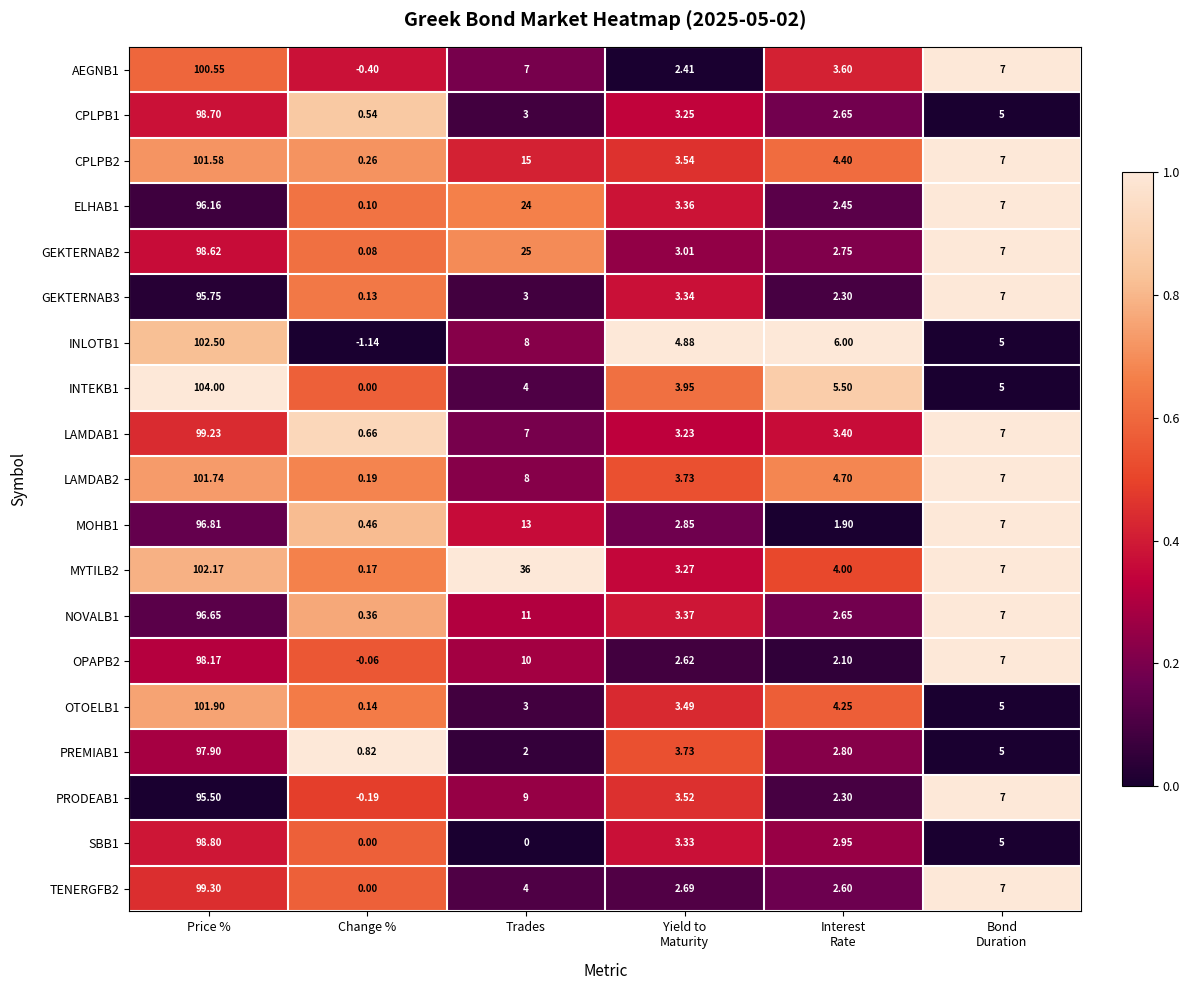

Which series has the largest total across all categories?

MYTILB2